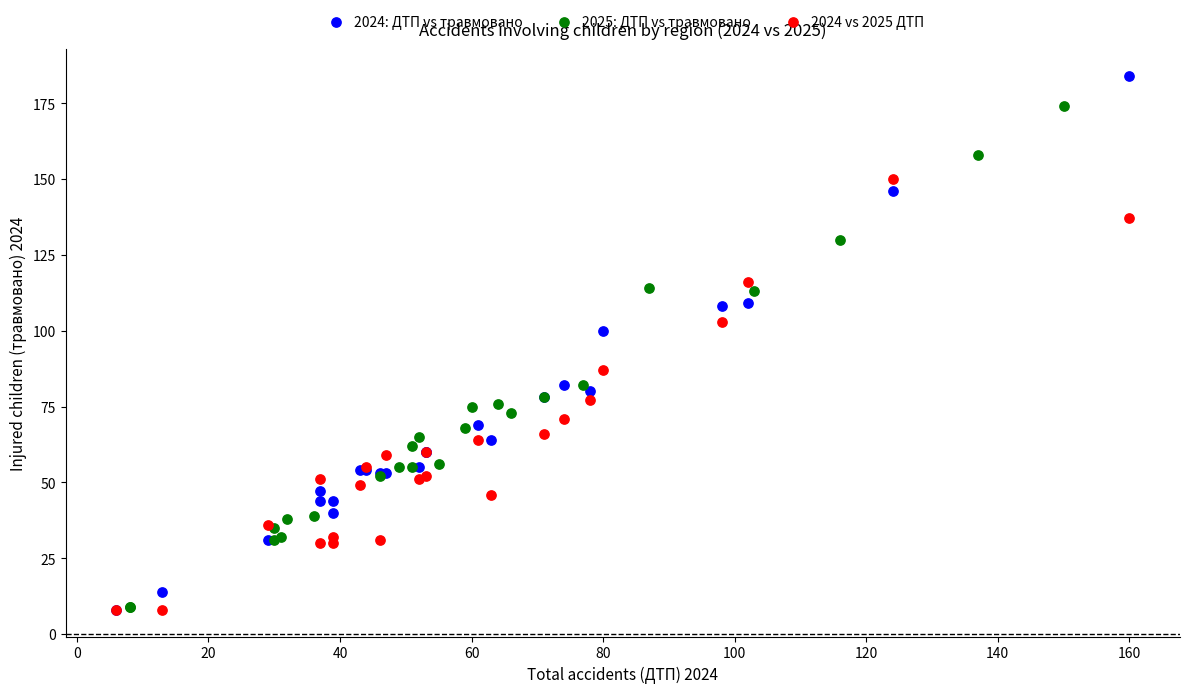

Which series has the widest spread of Y values?

2024: ДТП vs травмовано